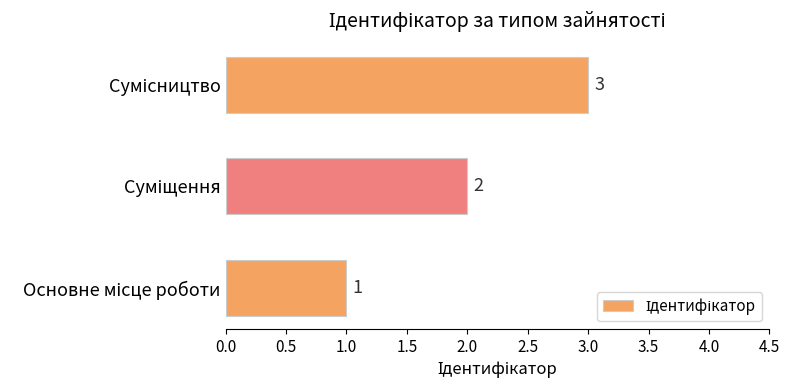

What is the maximum value shown in the chart?

3